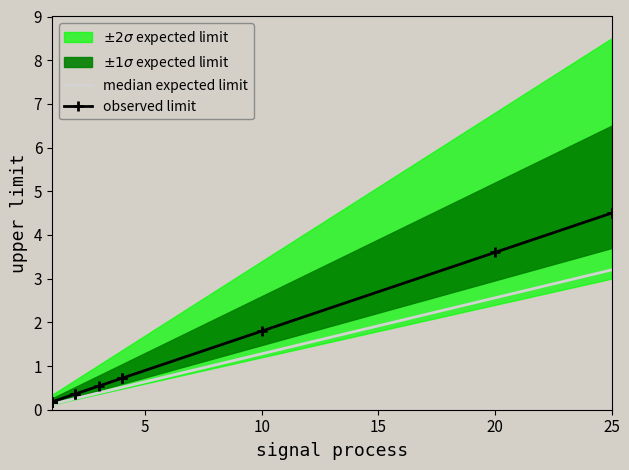

Where is observed limit nearest to the value 2?

11